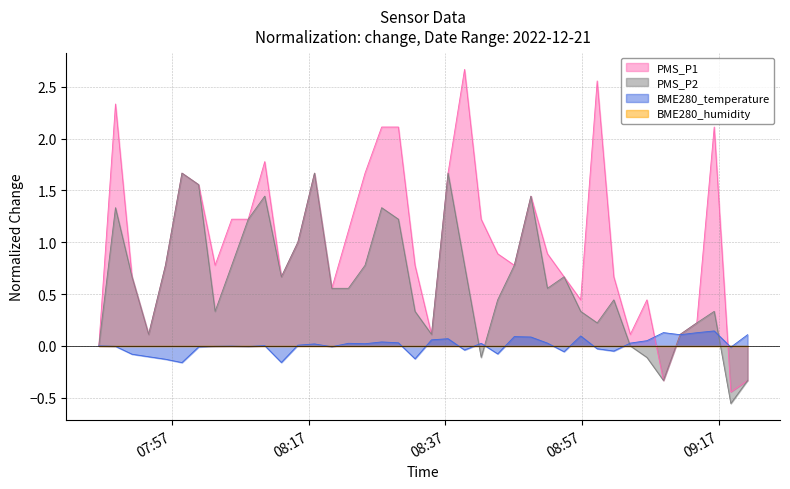

How many values in the PMS_P2 series are below 0?

5